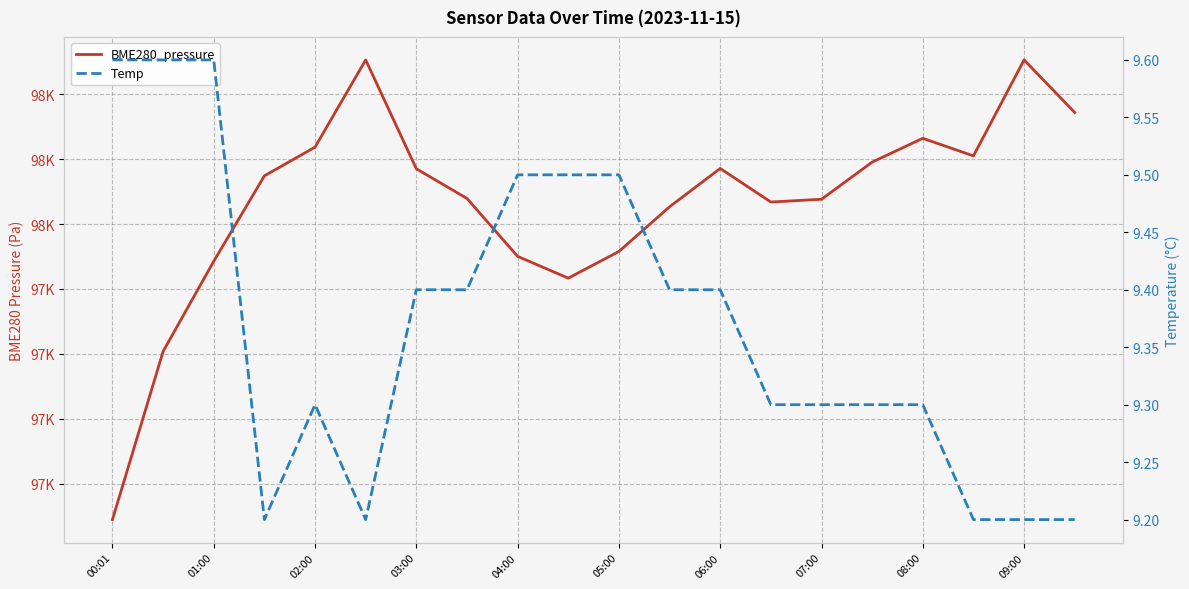

The value of Temp at 08:00 is 6.3. True or false?

False